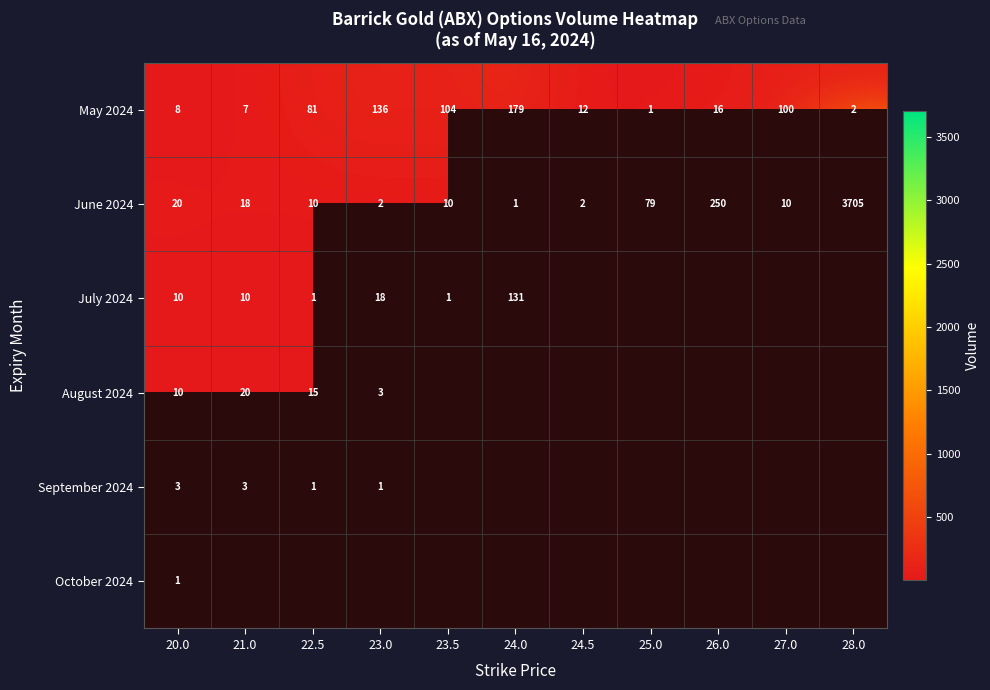

What is the total value across all series at 20.0?

52